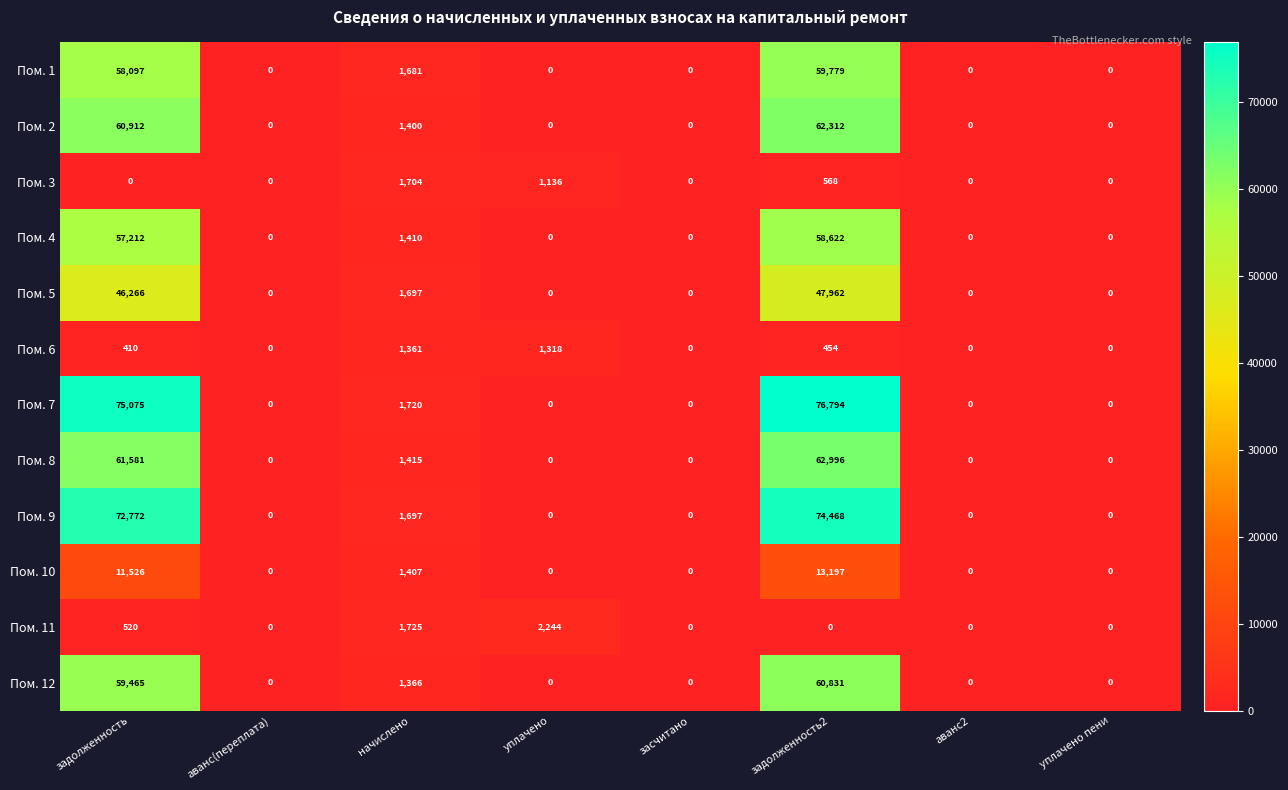

Which series has the largest range (max minus min)?

Пом. 7